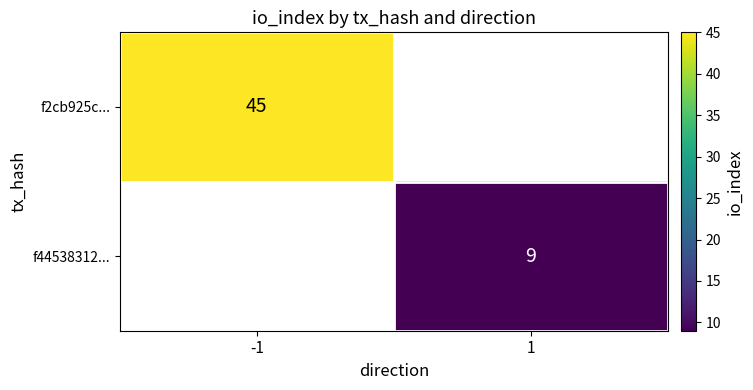

The f44538312... series shows 13 at 1. True or false?

False